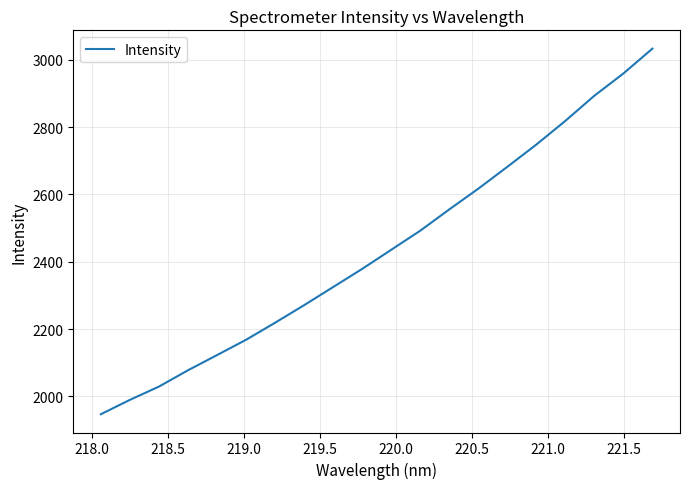

What is the difference between the maximum and minimum values?

1086.3